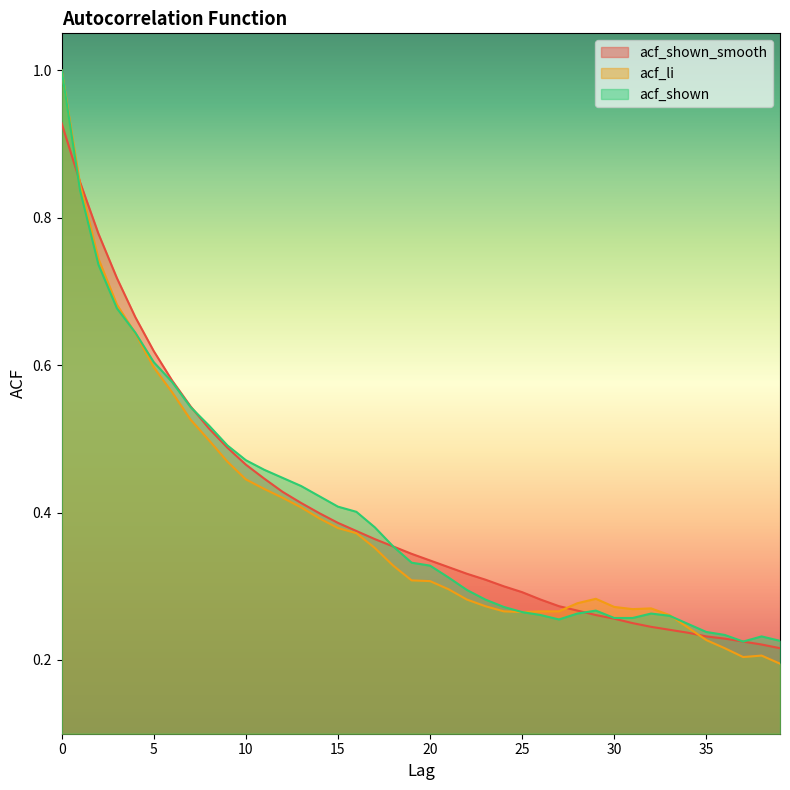

Reading right to left, what are all the values shown in this chart?

acf_shown_smooth: 39=0.2	38=0.2	37=0.2	36=0.2	35=0.2	34=0.2	33=0.2	32=0.2	31=0.2	30=0.3	29=0.3	28=0.3	27=0.3	26=0.3	25=0.3	24=0.3	23=0.3	22=0.3	21=0.3	20=0.3	19=0.3	18=0.4	17=0.4	16=0.4	15=0.4	14=0.4	13=0.4	12=0.4	11=0.4	10=0.5	9=0.5	8=0.5	7=0.5	6=0.6	5=0.6	4=0.7	3=0.7	2=0.8	1=0.8	0=0.9
acf_li: 39=0.2	38=0.2	37=0.2	36=0.2	35=0.2	34=0.2	33=0.3	32=0.3	31=0.3	30=0.3	29=0.3	28=0.3	27=0.3	26=0.3	25=0.3	24=0.3	23=0.3	22=0.3	21=0.3	20=0.3	19=0.3	18=0.3	17=0.4	16=0.4	15=0.4	14=0.4	13=0.4	12=0.4	11=0.4	10=0.4	9=0.5	8=0.5	7=0.5	6=0.6	5=0.6	4=0.6	3=0.7	2=0.7	1=0.8	0=1.0
acf_shown: 39=0.2	38=0.2	37=0.2	36=0.2	35=0.2	34=0.2	33=0.3	32=0.3	31=0.3	30=0.3	29=0.3	28=0.3	27=0.3	26=0.3	25=0.3	24=0.3	23=0.3	22=0.3	21=0.3	20=0.3	19=0.3	18=0.4	17=0.4	16=0.4	15=0.4	14=0.4	13=0.4	12=0.4	11=0.5	10=0.5	9=0.5	8=0.5	7=0.5	6=0.6	5=0.6	4=0.6	3=0.7	2=0.7	1=0.8	0=1.0